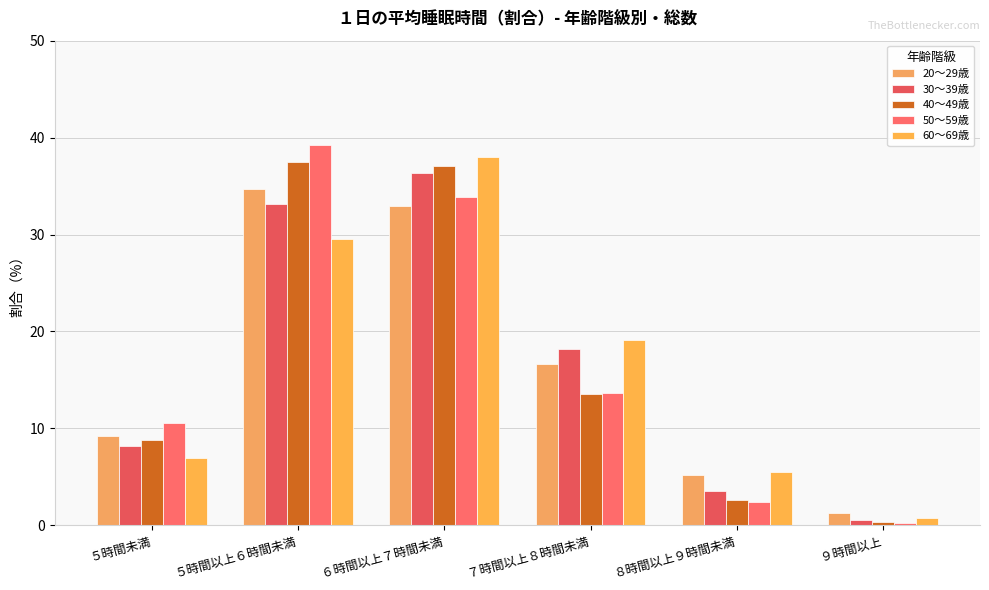

How many values in the 50～59歳 series are below 13?

3